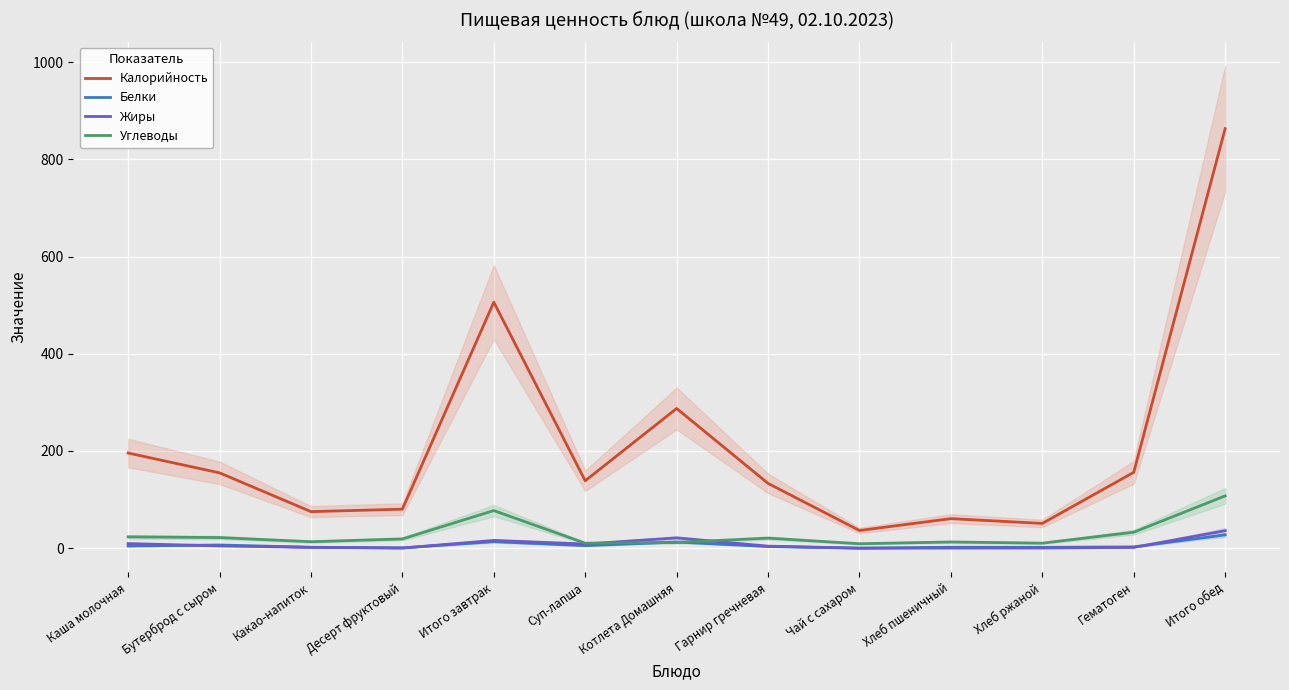

Is this an area chart (filled region under the line)?

No